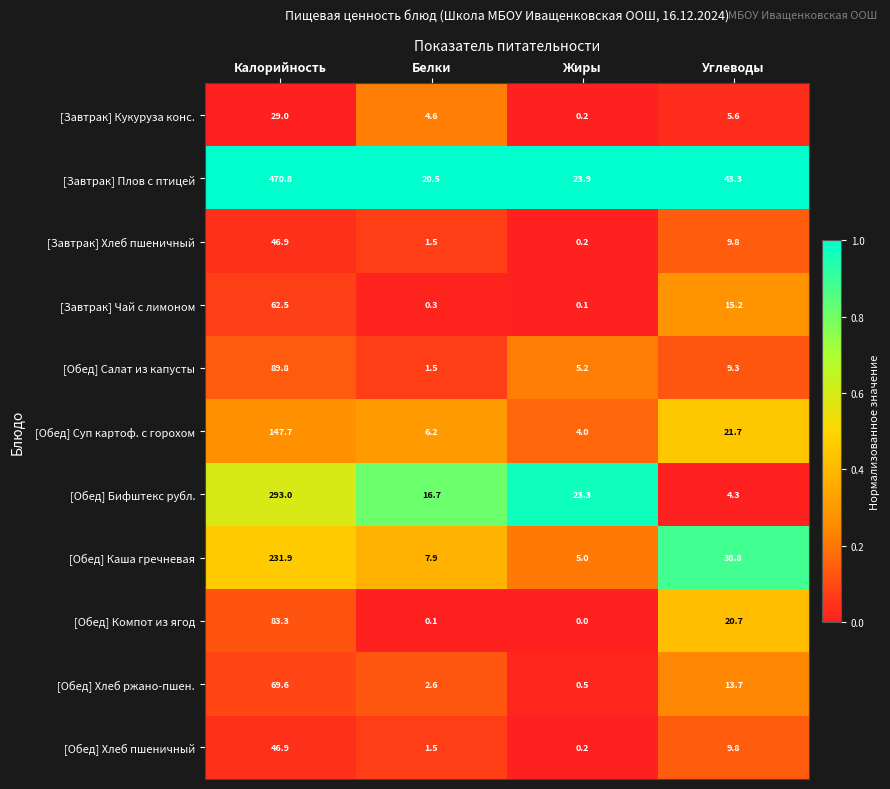

Which category has the lowest value in the [Обед] Бифштекс рубл. series?

Углеводы